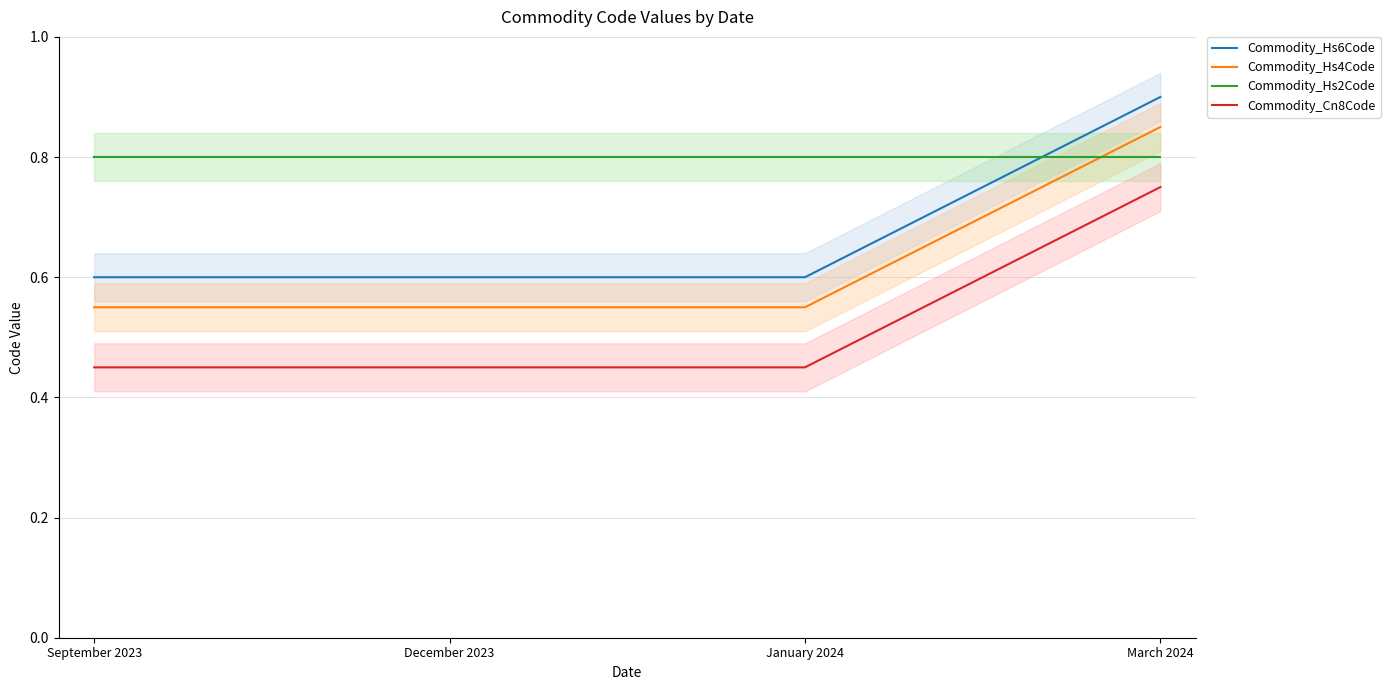

True or false: Commodity_Hs4Code has more than 2 interior local peaks.

False